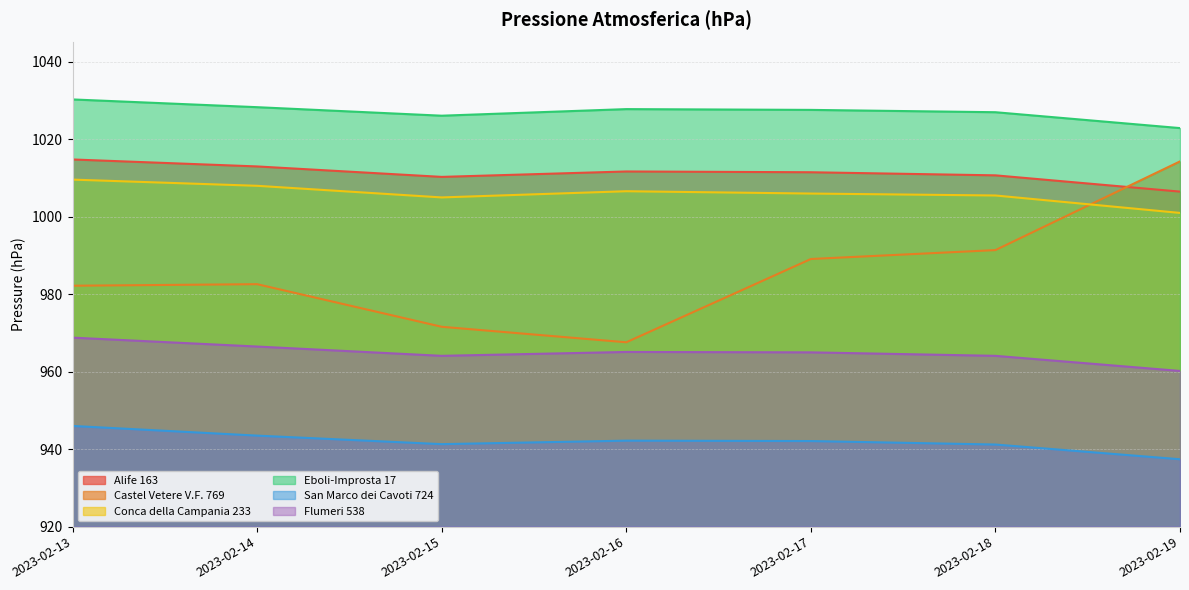

How many data points in San Marco dei Cavoti 724 are above 942?

4